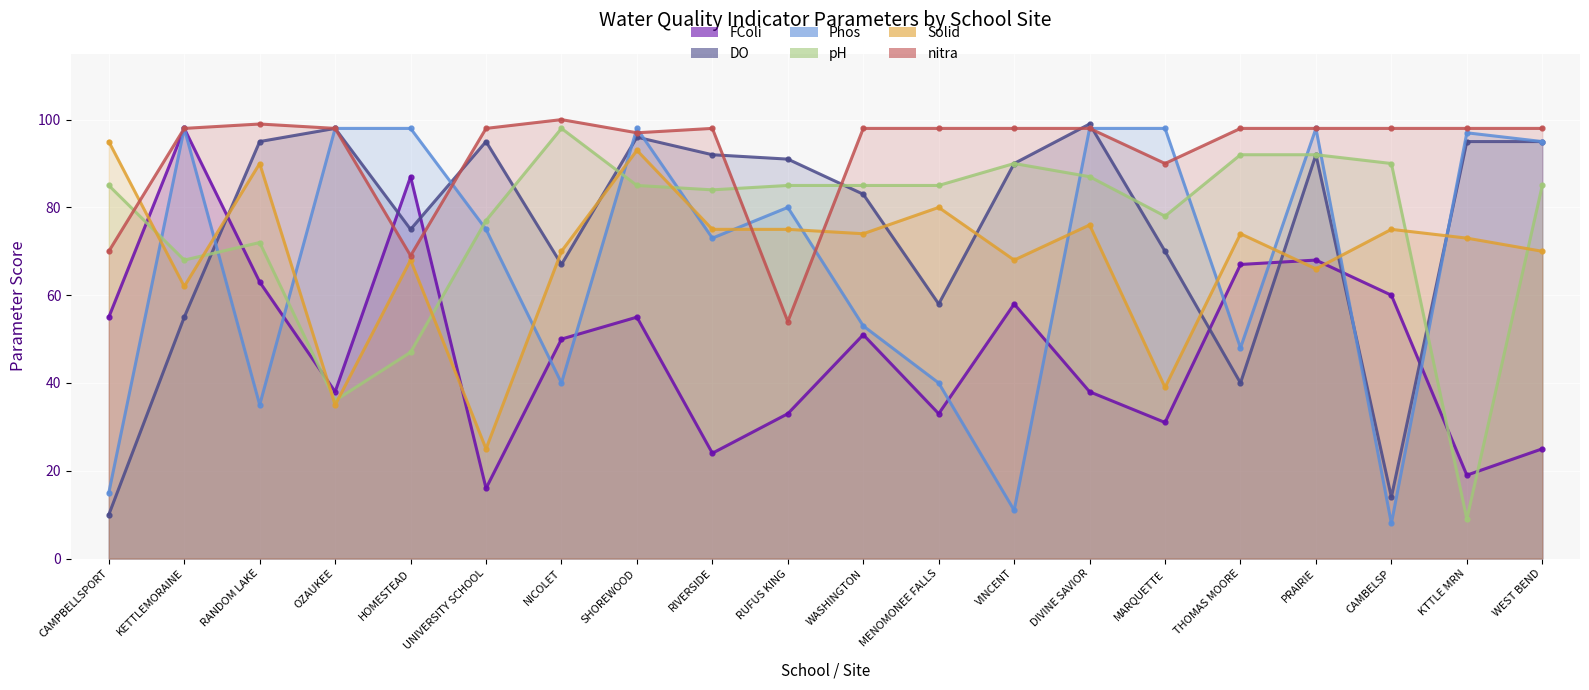

Is it true that Phos equals 18 at WASHINGTON?

False